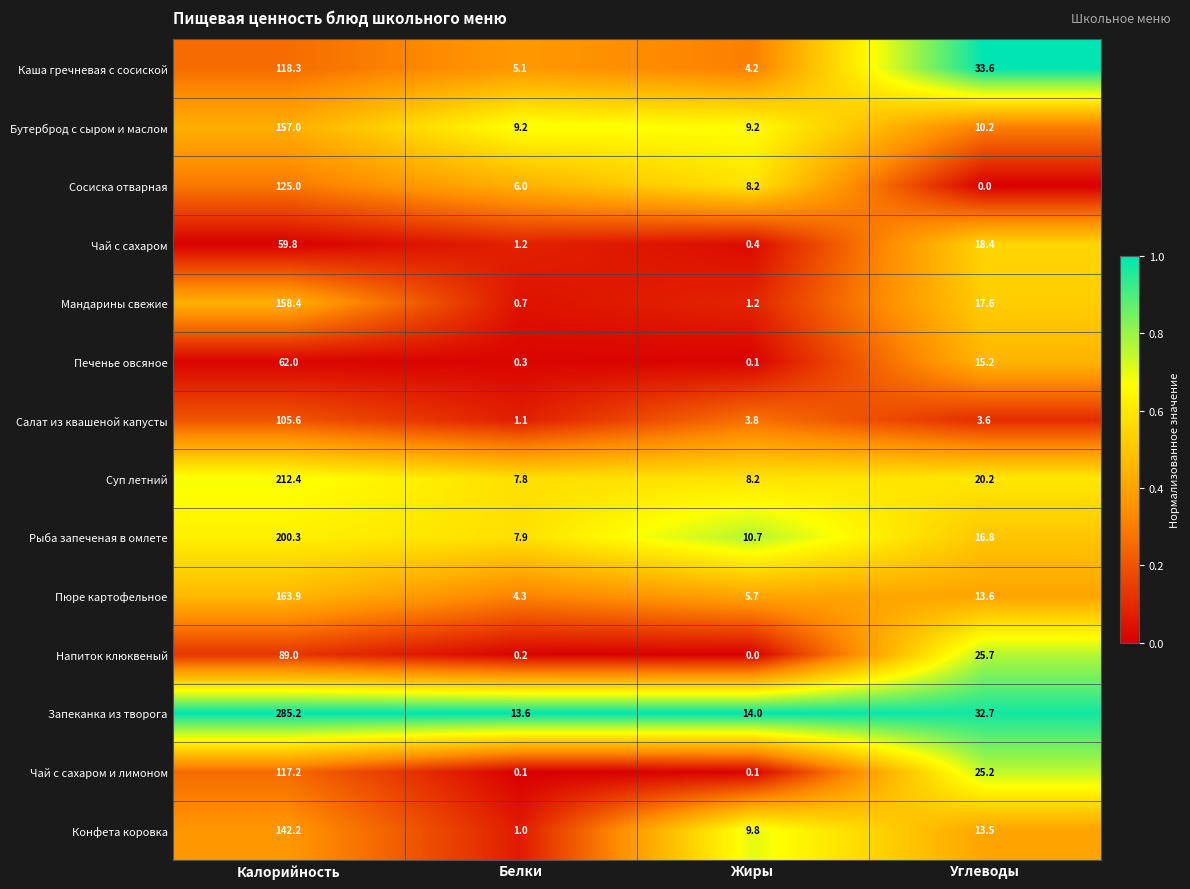

Which series has the widest spread of values?

Запеканка из творога